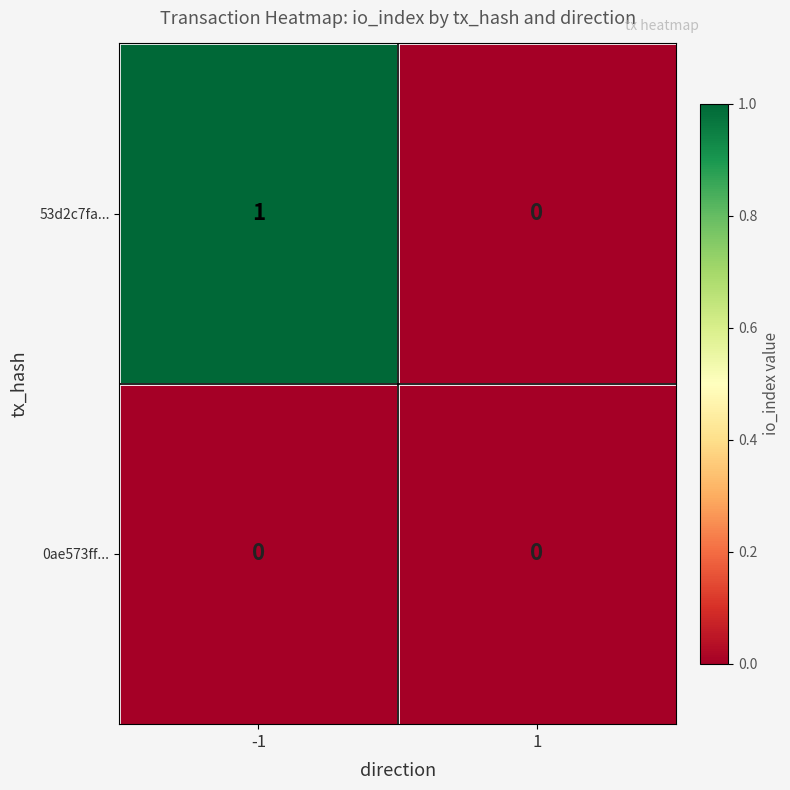

How many data points does each series have?

2